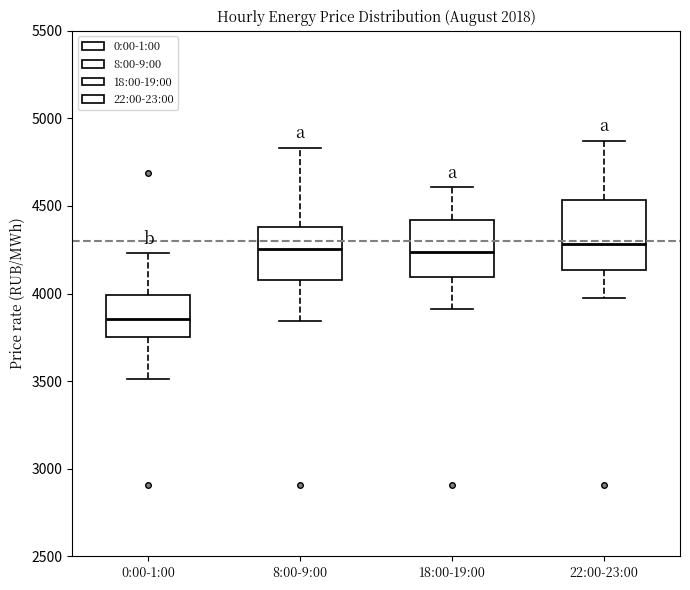

Reading left to right, transcribe this box plot: for each box, give where its median line is, the range the box spans, and where its two whiskers end, as read against the y-axis. The values are not printed on the chart, so give them approximately, as read against the axis.

0:00-1:00: median 3850, box 3750 to 4000, whiskers 3500 to 4250
8:00-9:00: median 4250, box 4100 to 4400, whiskers 3850 to 4850
18:00-19:00: median 4250, box 4100 to 4400, whiskers 3900 to 4600
22:00-23:00: median 4300, box 4150 to 4550, whiskers 3950 to 4850